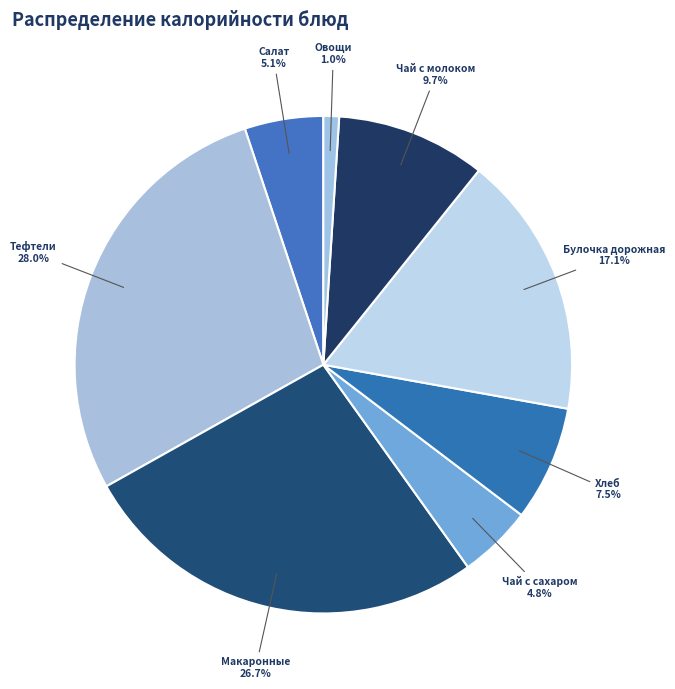

To the nearest percent, what is the difference between the largest and smallest slice percentages?

27%